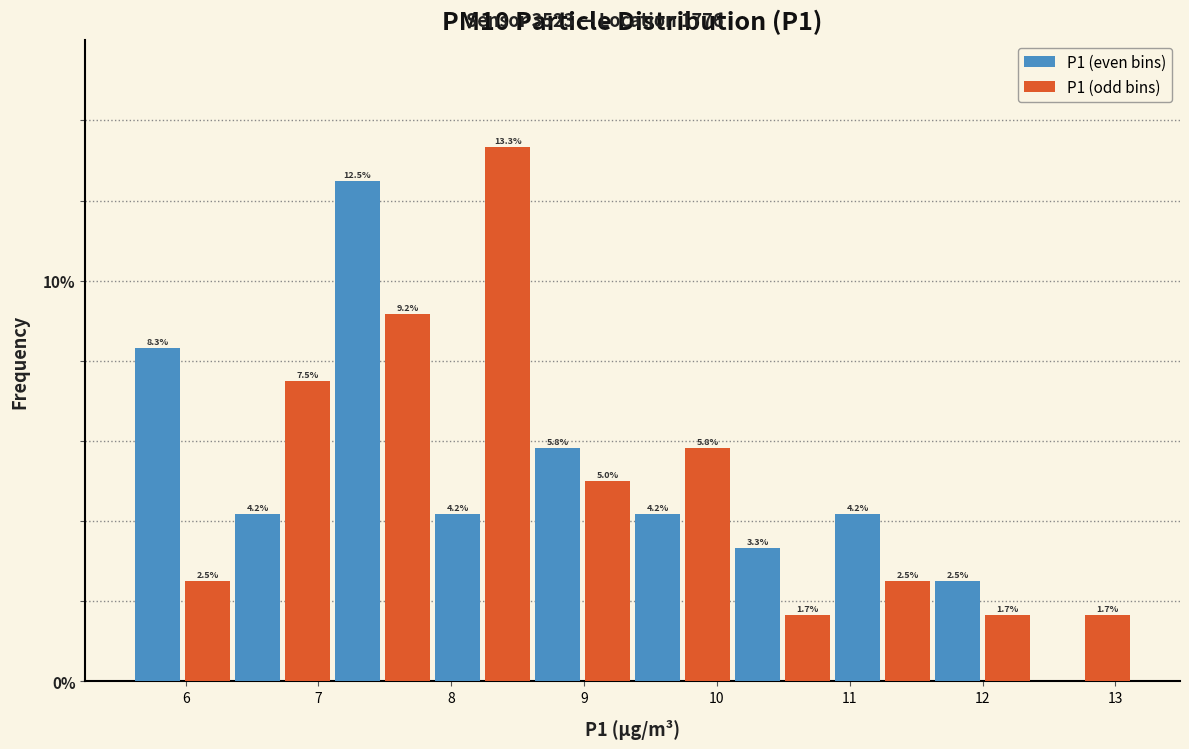

Read against the x-axis, roughly where is the centre of the tallest bar?

8.4